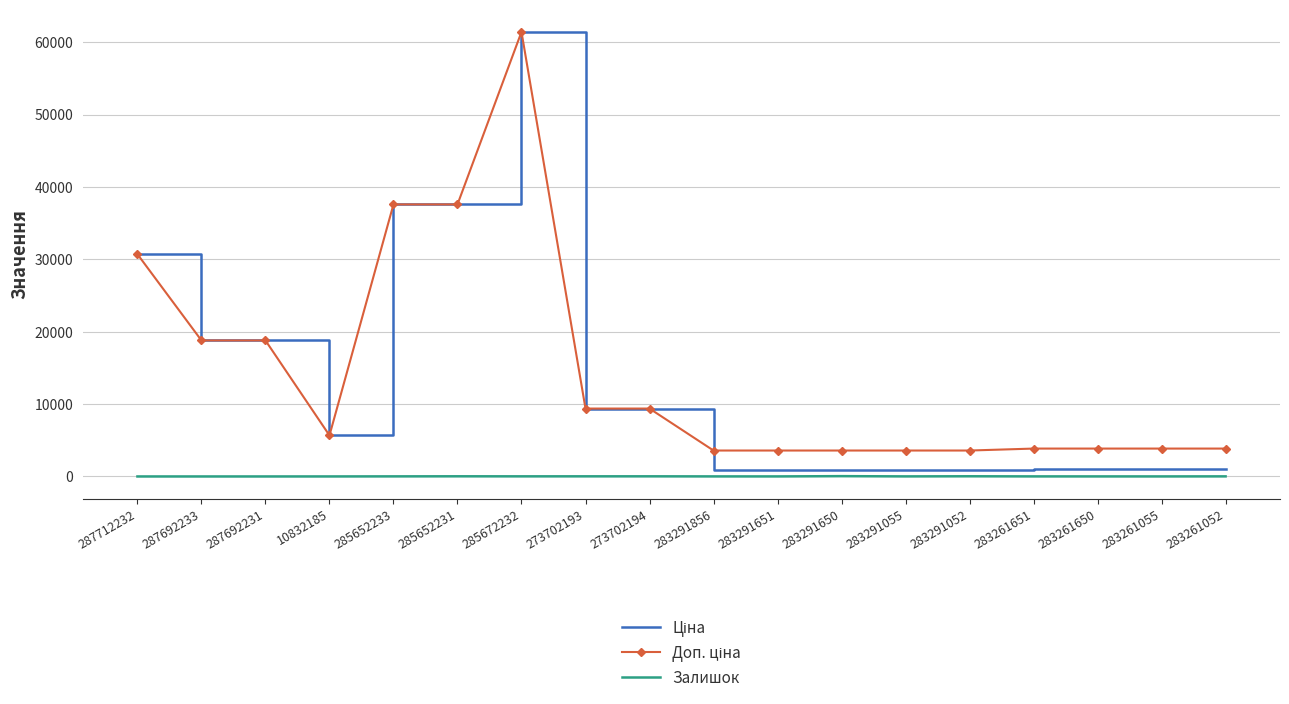

What is the spread (max minus min) of values at 287712232?

30717.1